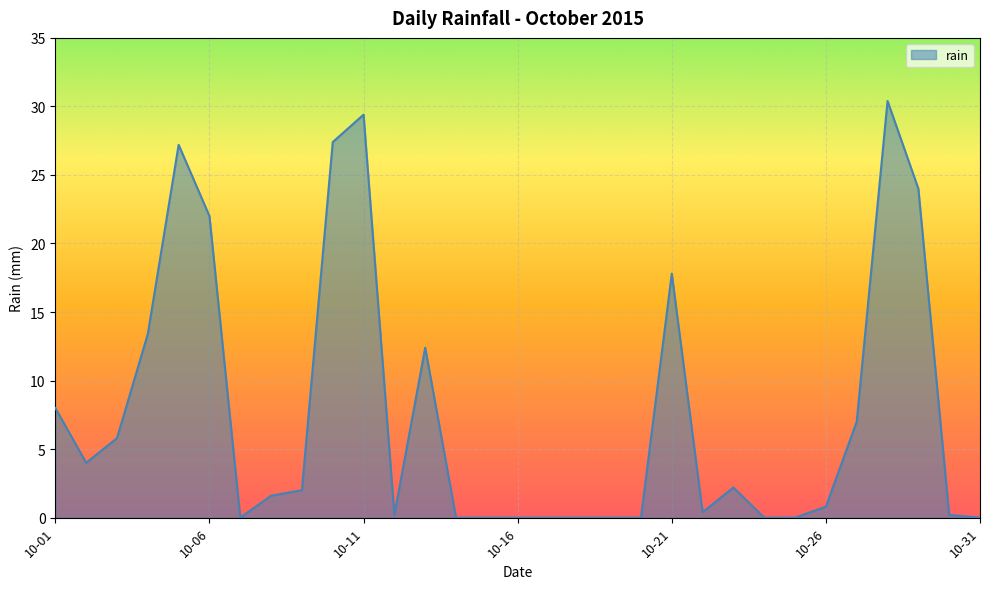

What is the maximum value shown in the chart?

30.4